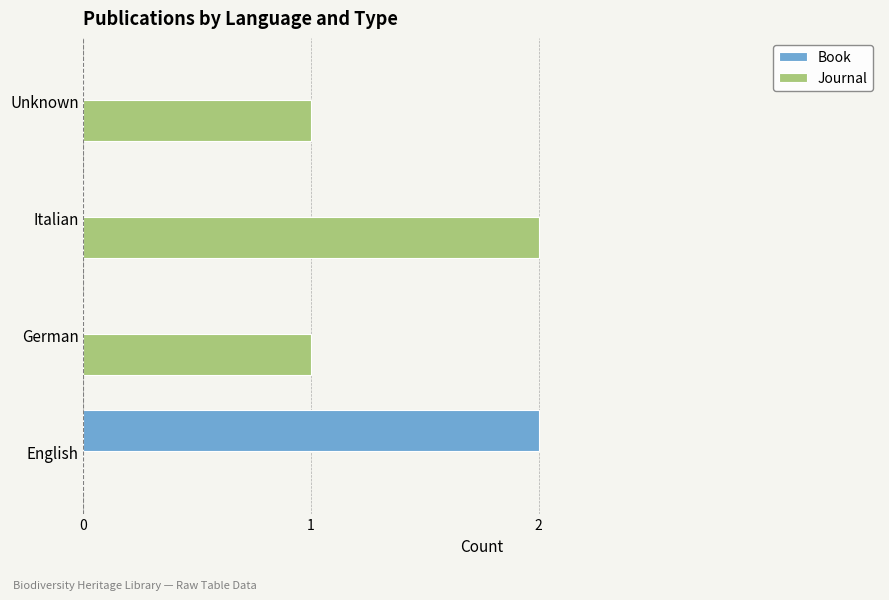

What is the sum of all Journal values?

4